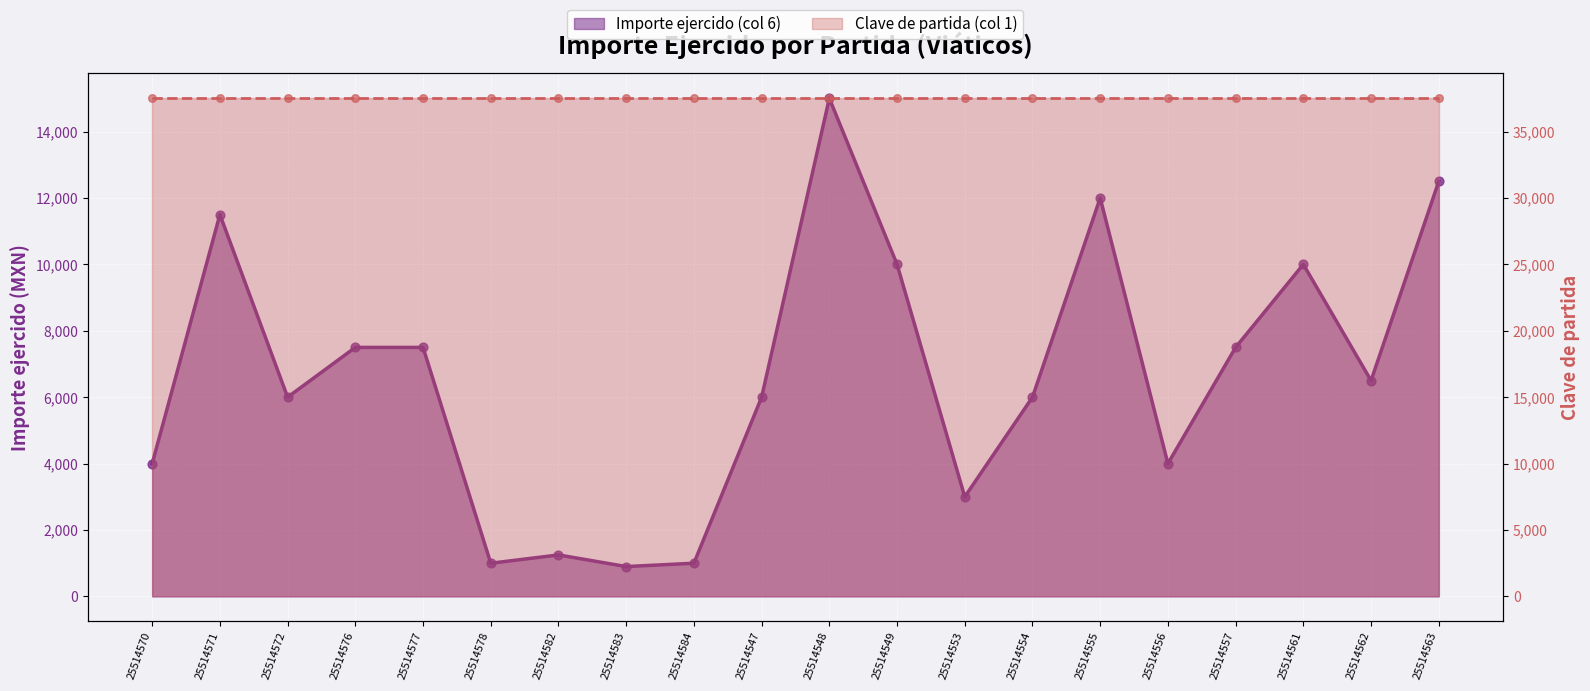

Between 25514582 and 25514570, which is larger?

25514570